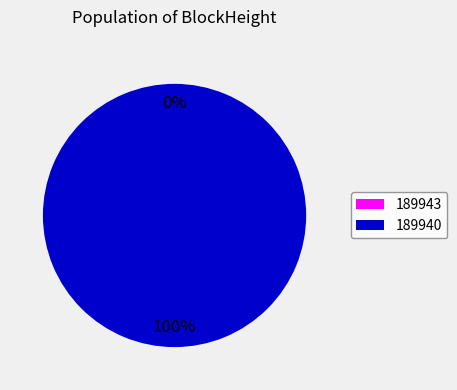

True or false: 189943 accounts for 1% of the total.

False